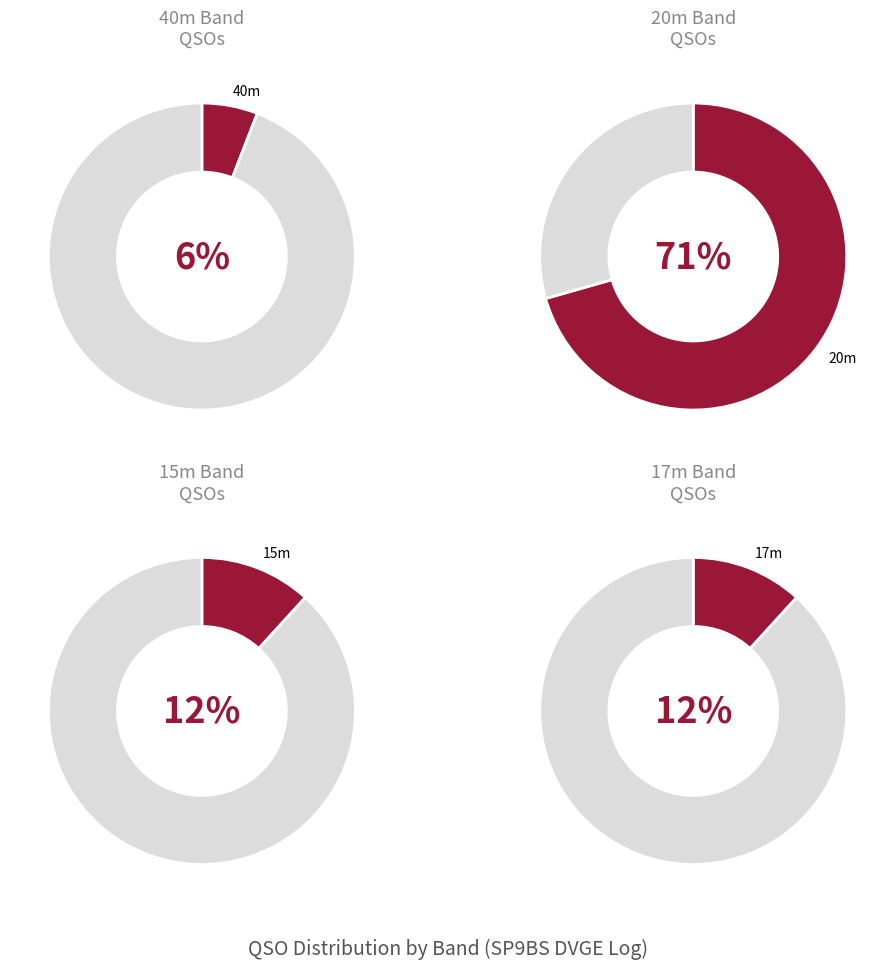

True or false: VGA-069 accounts for 1% of the total.

False